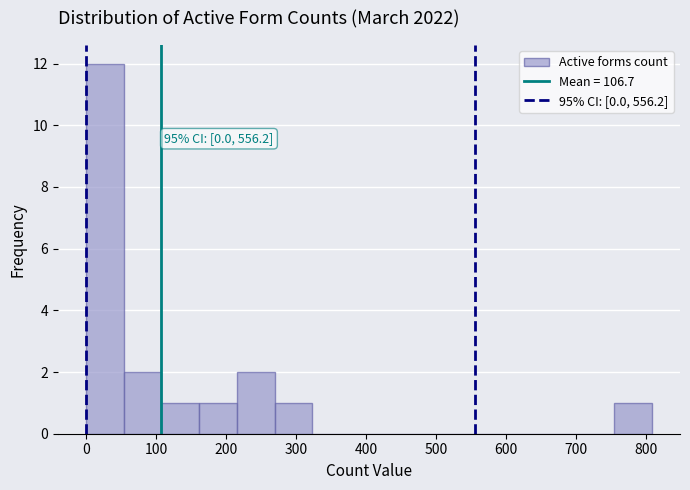

Over which range of the x-axis is the bar tallest?

0 to 50